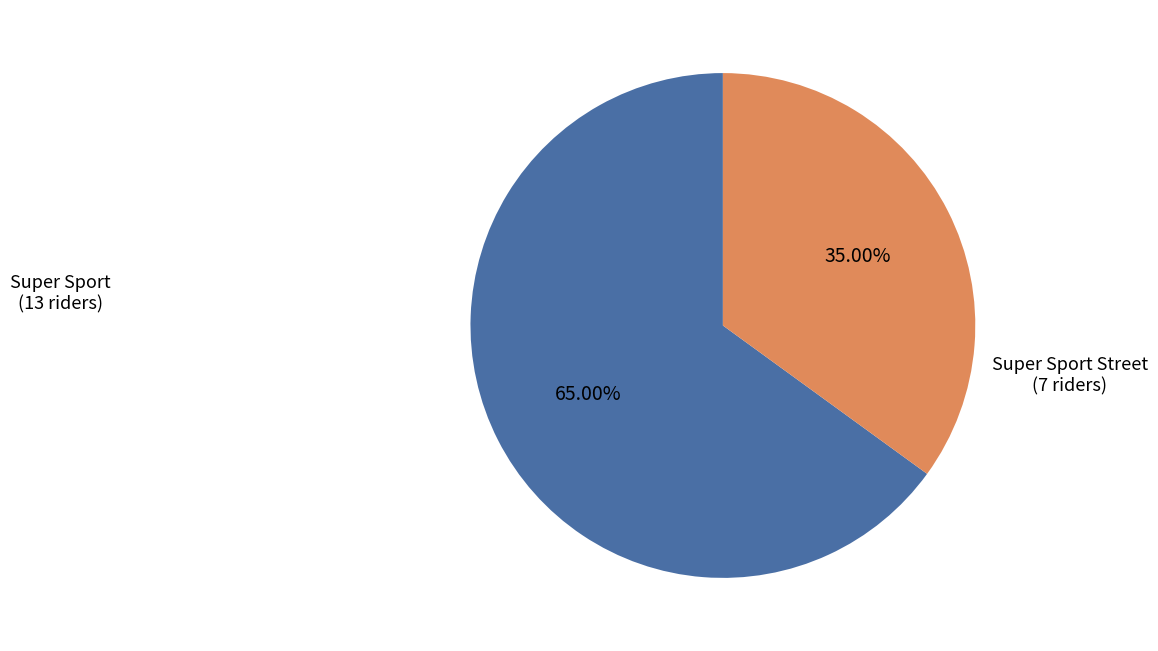

How many slices are in this pie chart?

2